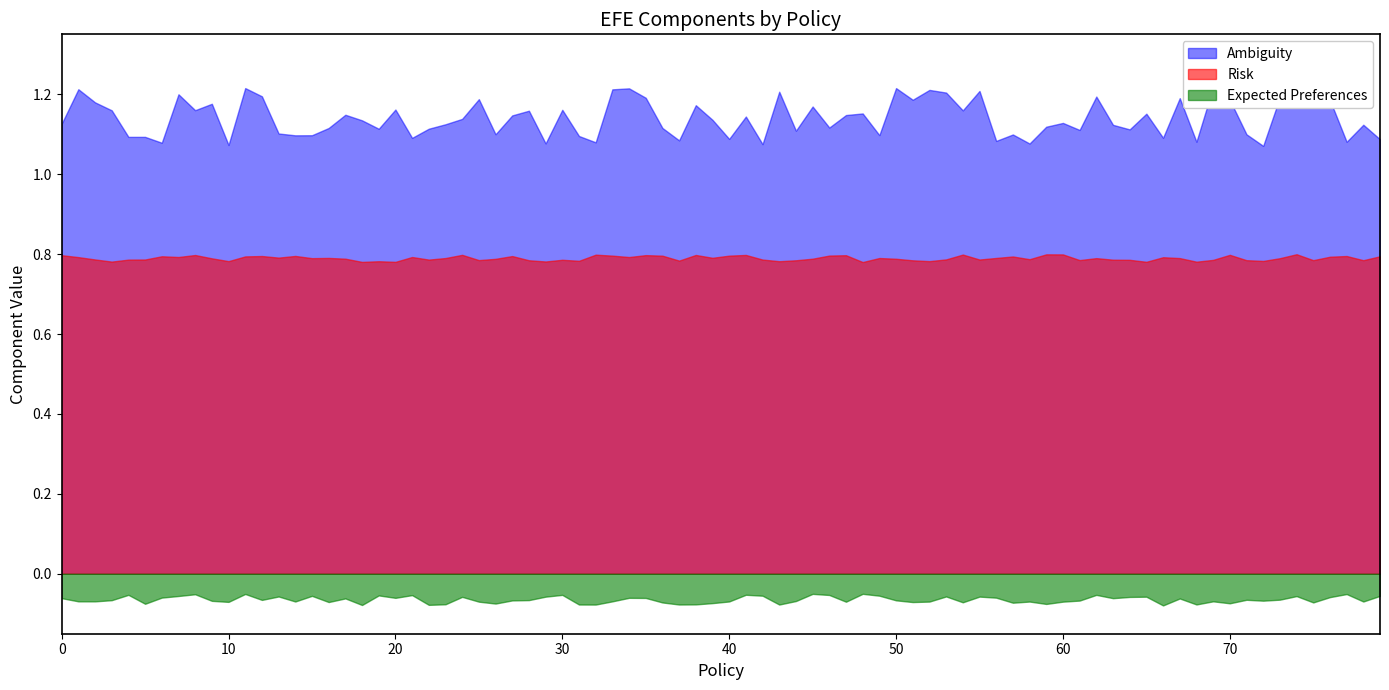

Which series has the largest total across all categories?

Ambiguity